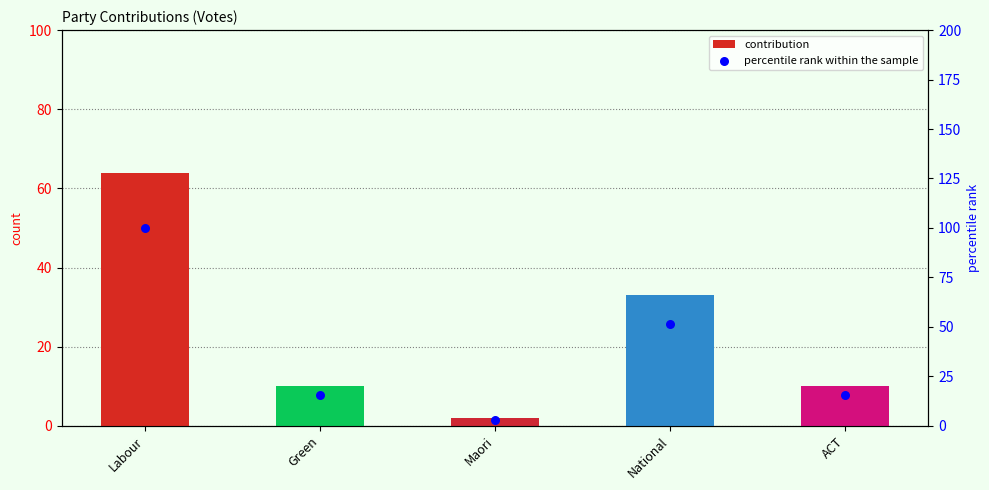

Is the value of contribution at Green greater than the value of percentile rank within the sample at Maori?

Yes